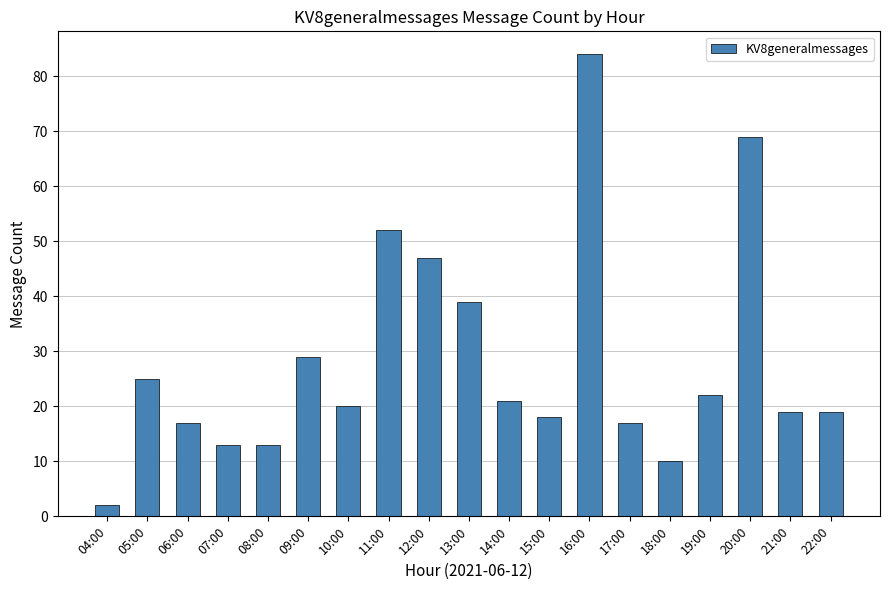

True or false: the data shows 4 at 21:00.

False